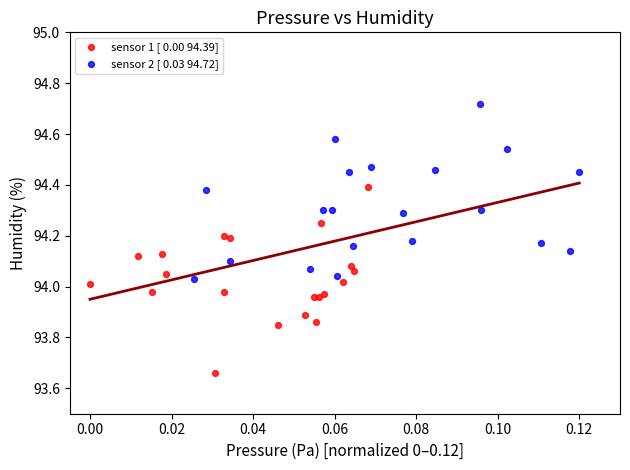

Which series contains the highest Y value?

sensor 2 [ 0.03 94.72]